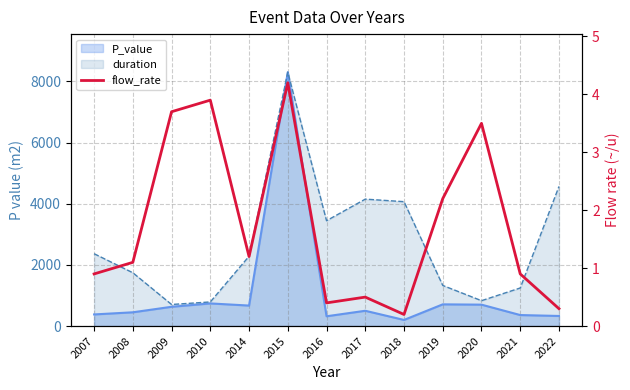

List the labels in order of value, smallest first.

2018, 2022, 2016, 2017, 2007, 2021, 2008, 2014, 2019, 2020, 2009, 2010, 2015